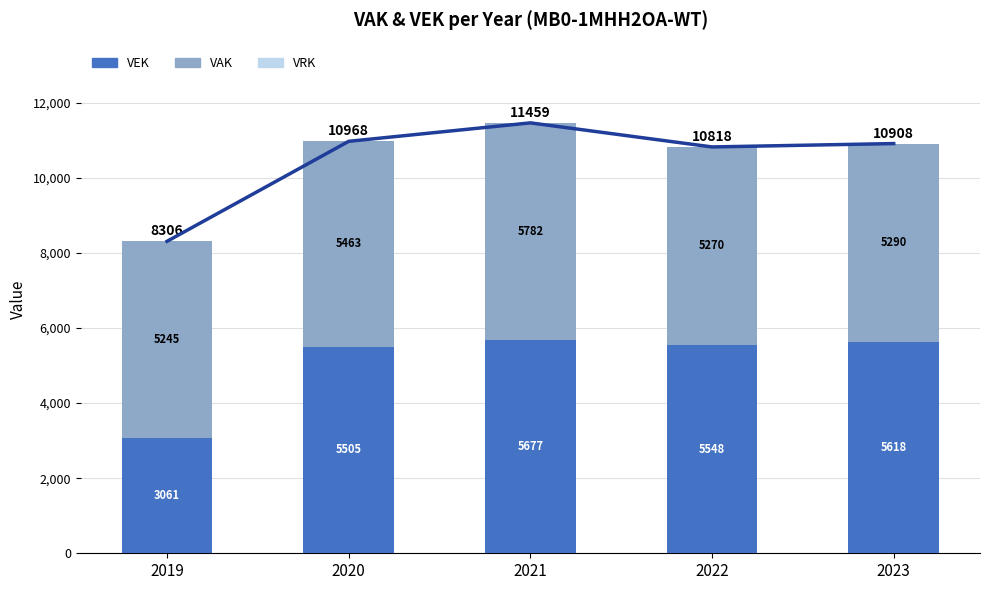

How many values in the VAK series are below 5290?

2